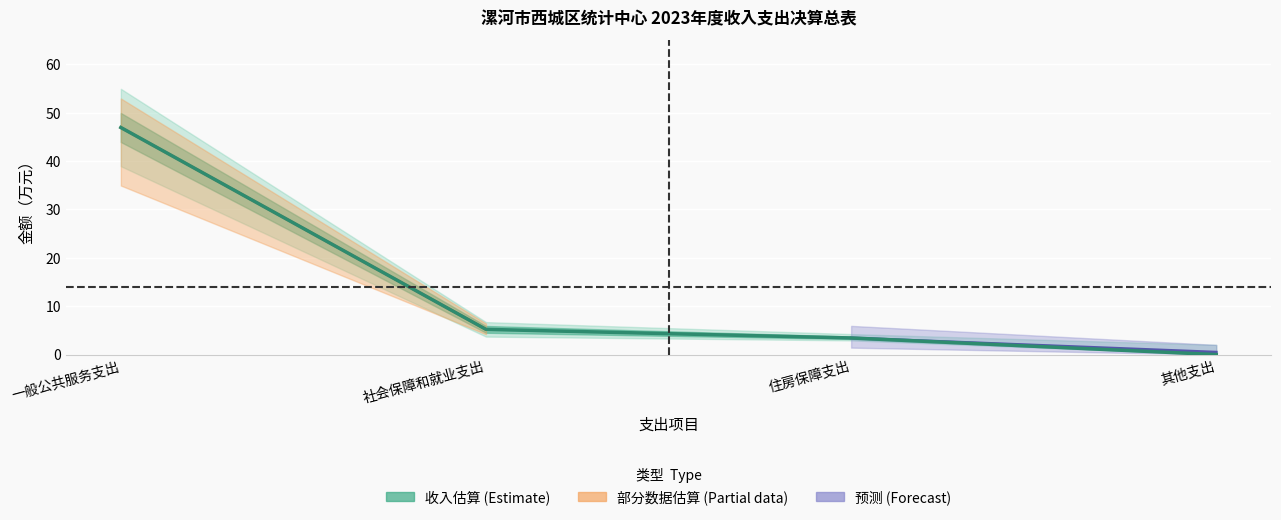

Reading left to right, list all the values displayed in this chart.

一般公共服务支出=47.0	社会保障和就业支出=5.2	住房保障支出=3.4	其他支出=0.0